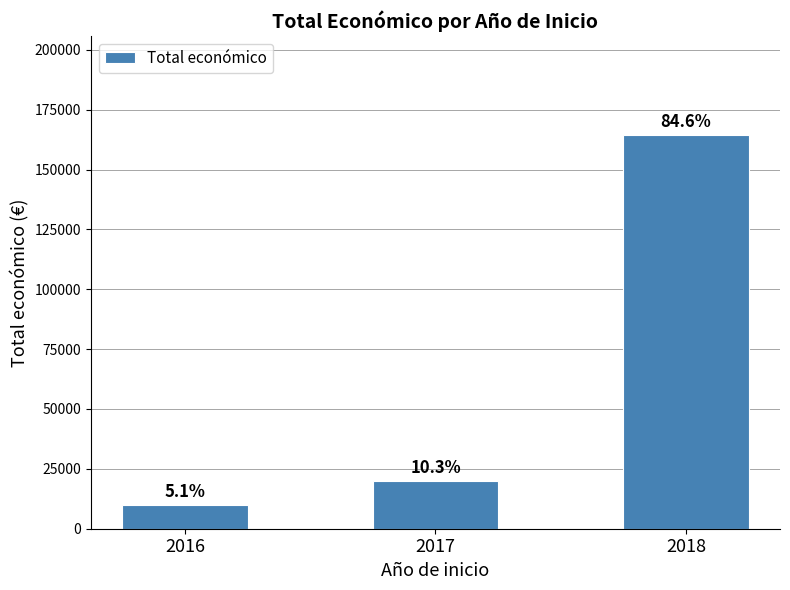

Rank the categories by value from highest to lowest.

2018, 2017, 2016